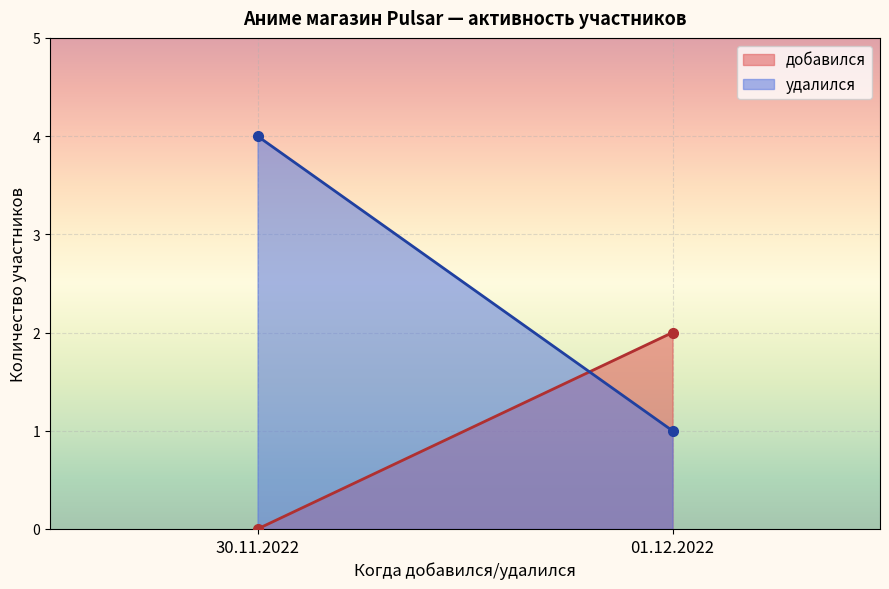

Reading right to left, transcribe all the data shown in this chart.

добавился: 2	0
удалился: 1	4